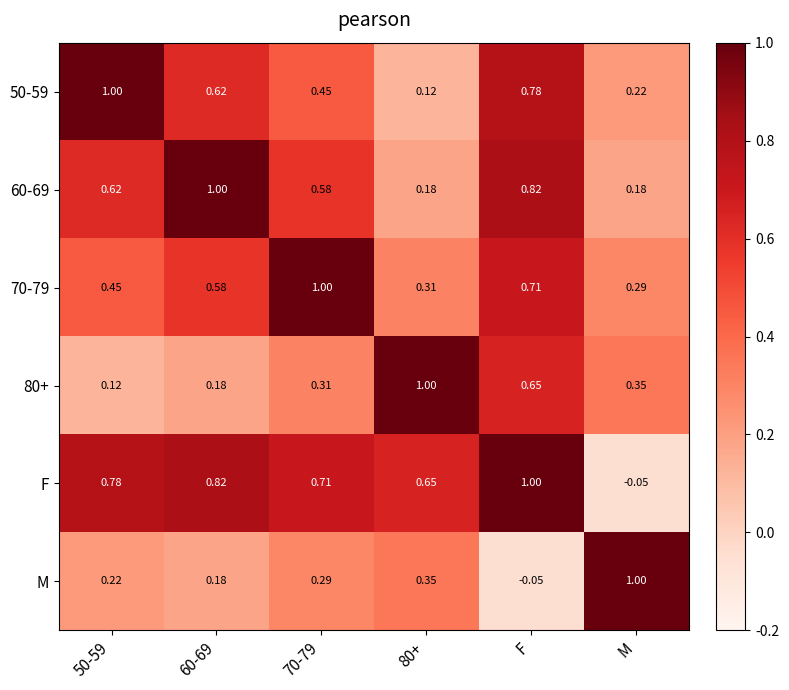

Between 70-79 and M, which series saw the biggest shift?

F